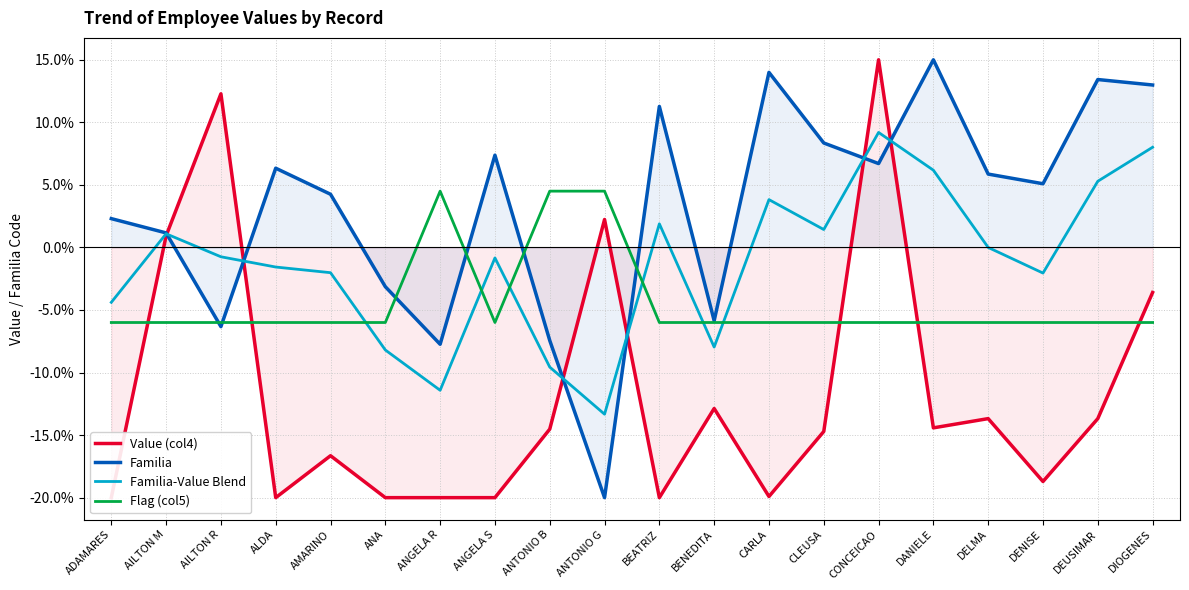

How many interior local valleys does the Flag (col5) series have?

1